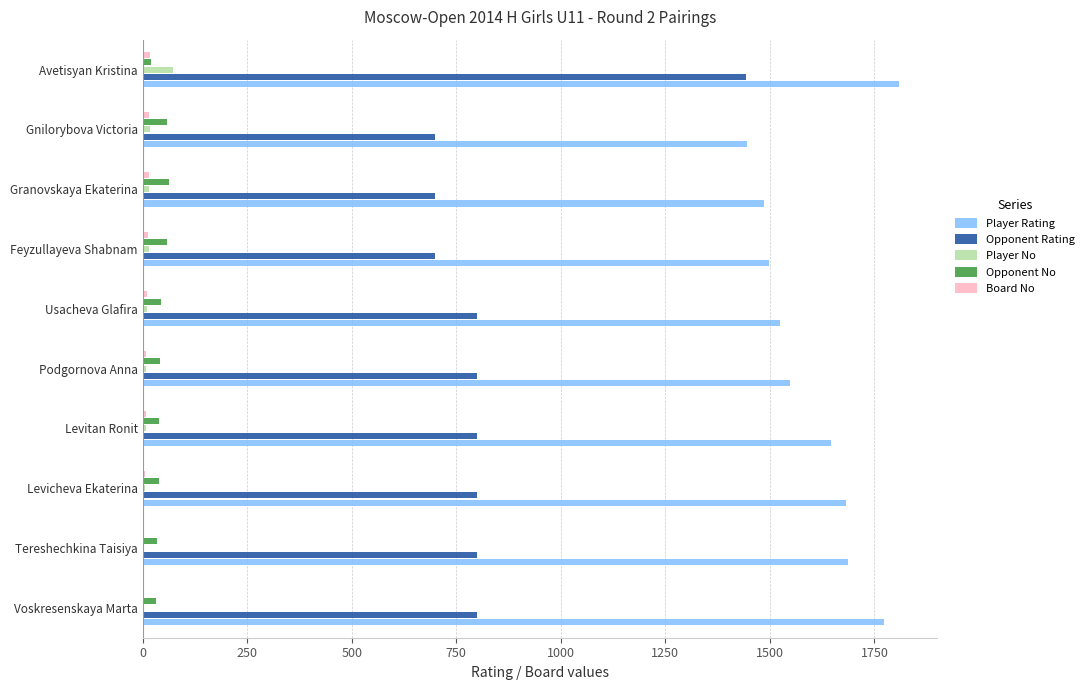

Between Tereshechkina Taisiya and Granovskaya Ekaterina, which series saw the biggest shift?

Player Rating